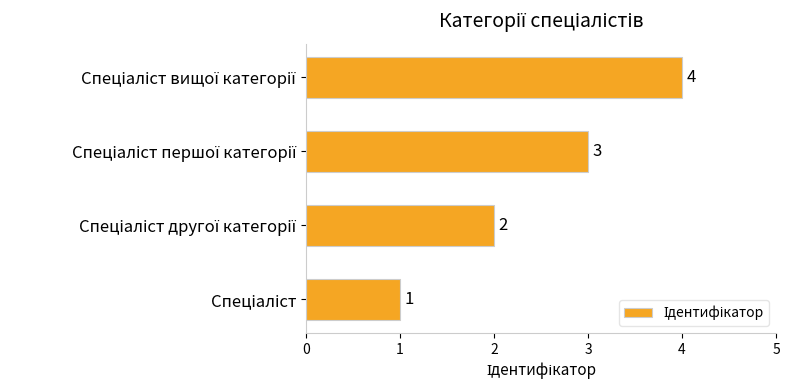

How many values are between 2 and 4?

3